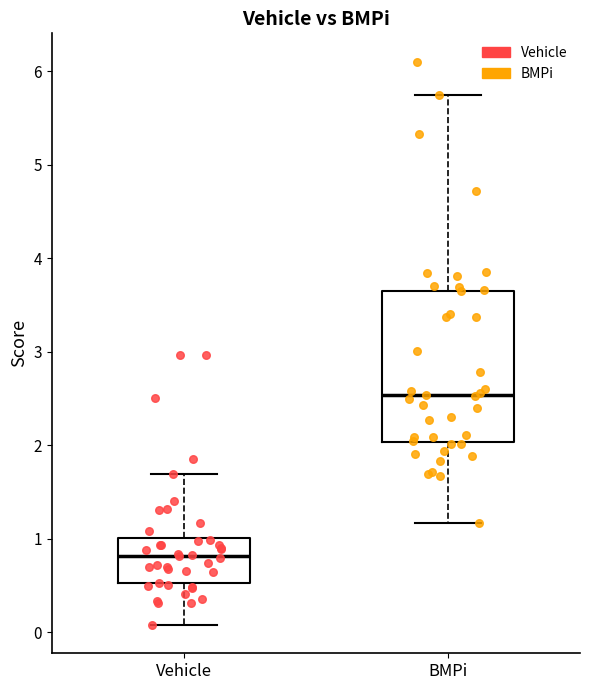

Which box's median line is the highest?

BMPi